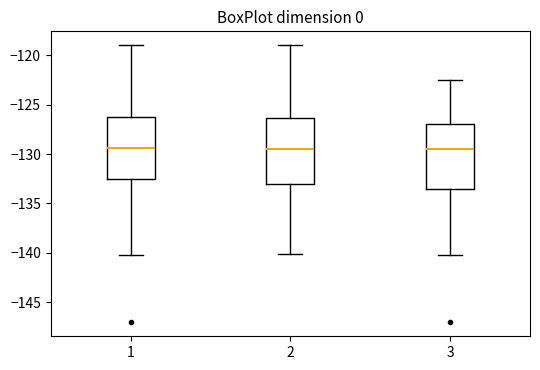

Reading left to right, transcribe this box plot: for each box, give where its median line is, the range the box spans, and where its two whiskers end, as read against the y-axis. The values are not printed on the chart, so give them approximately, as read against the axis.

1: median -129.5, box -132.5 to -126.0, whiskers -140.0 to -119.0
2: median -129.5, box -133.0 to -126.5, whiskers -140.0 to -119.0
3: median -129.5, box -133.5 to -127.0, whiskers -140.0 to -122.5